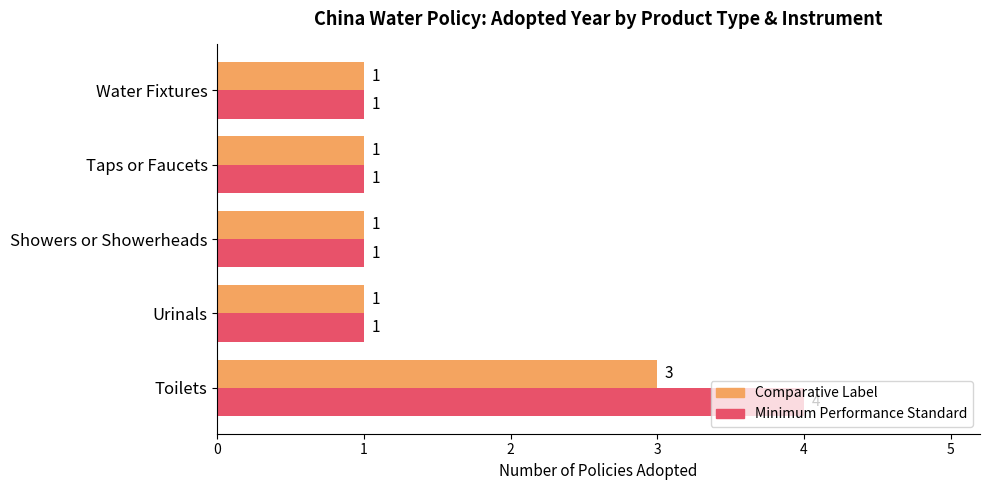

List the series in order of their peak value, highest first.

Minimum Performance Standard, Comparative Label